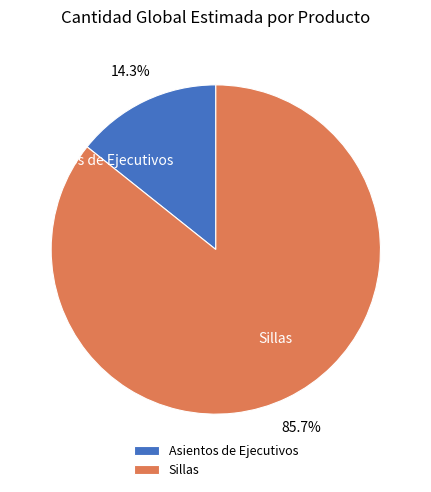

Is Asientos de Ejecutivos the majority of the pie?

No